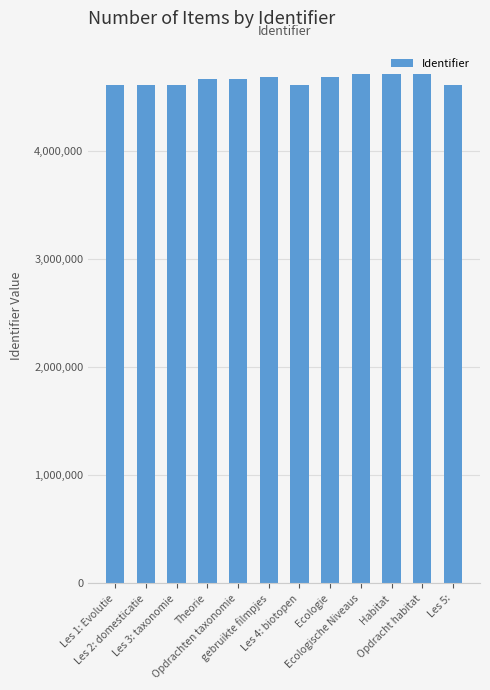

What is the average value?

4653371